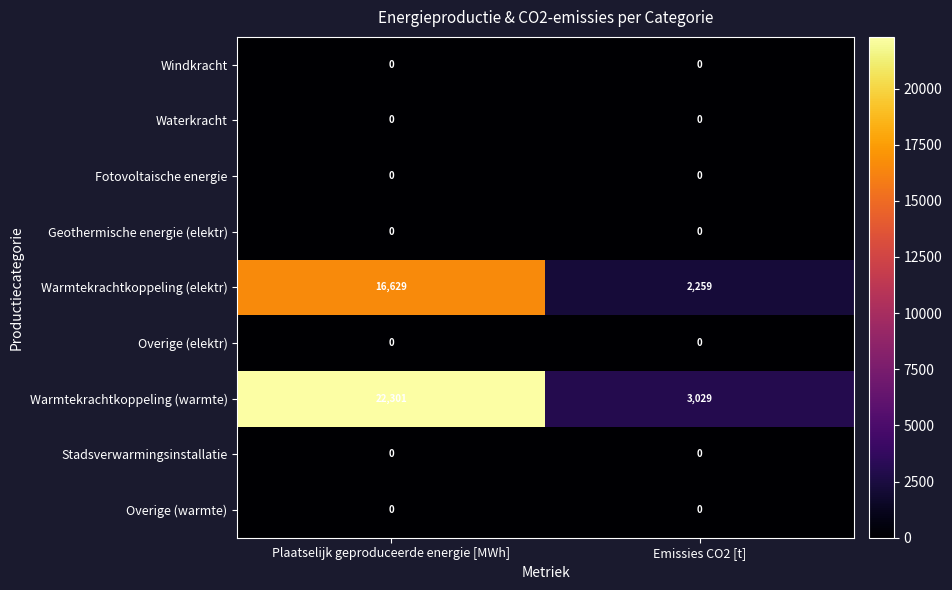

What is the greatest value displayed?

22301